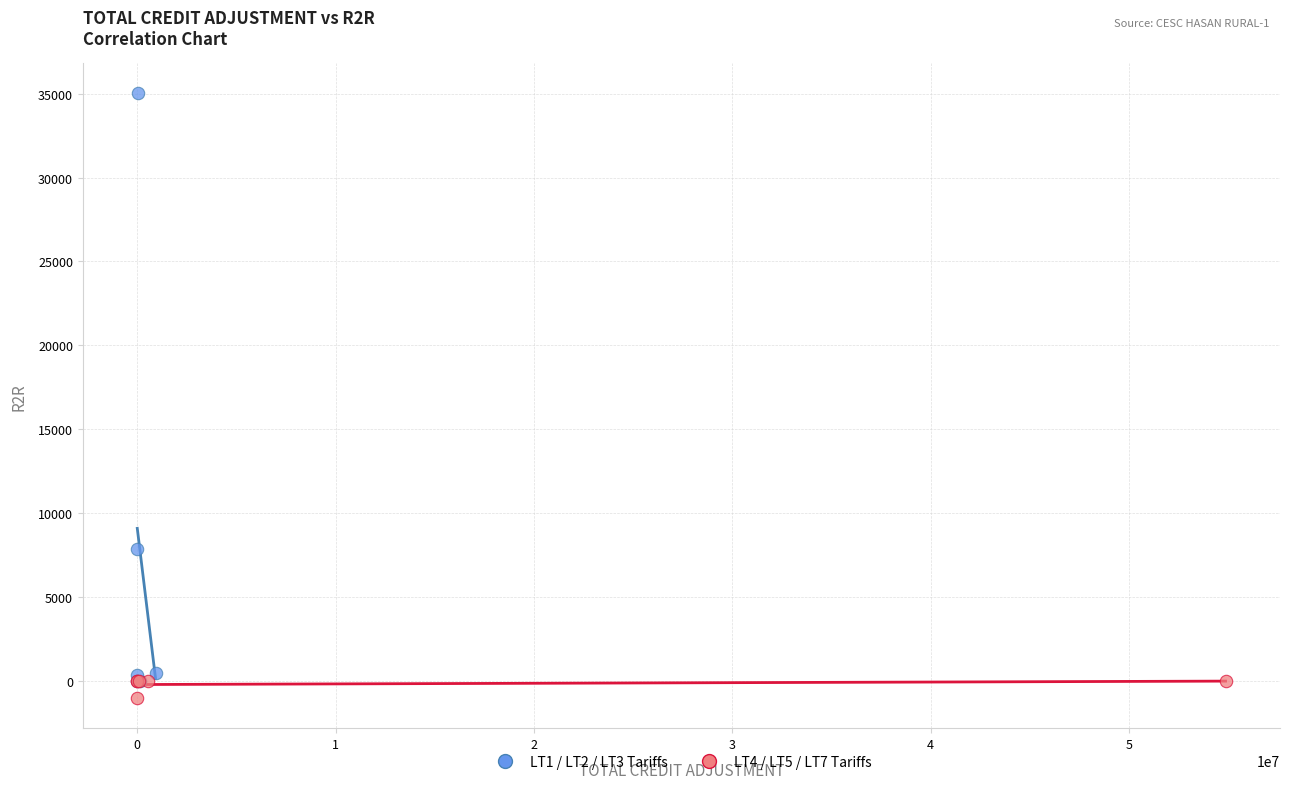

Which series has the largest Y range (max minus min)?

LT1 / LT2 / LT3 Tariffs